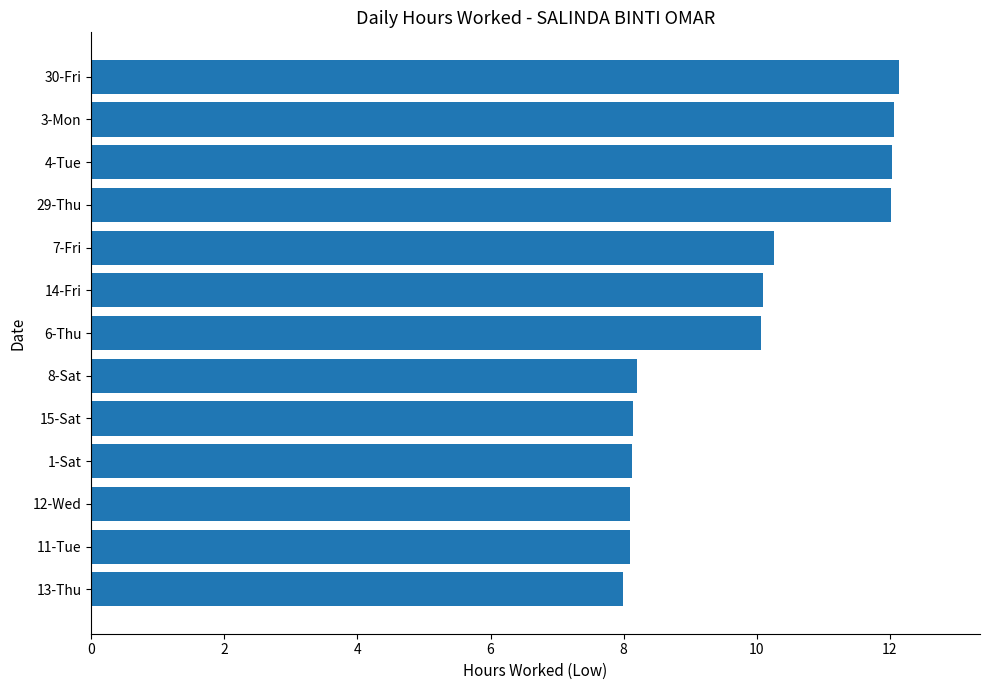

How many values exceed 10?

7